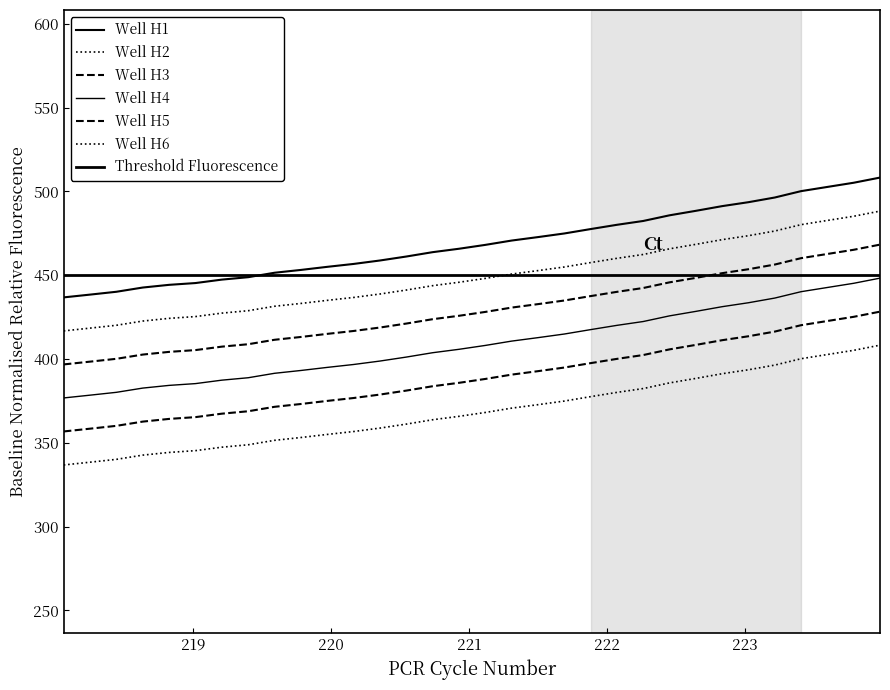

Rank the categories by value from lowest to highest.

218.0596, 218.2508, 218.442, 218.6332, 218.8244, 219.0156, 219.2067, 219.3979, 219.589, 219.7801, 219.9712, 220.1623, 220.3533, 220.5444, 220.7354, 220.9264, 221.1174, 221.3083, 221.4993, 221.6902, 221.8812, 222.0721, 222.263, 222.4538, 222.6447, 222.8355, 223.0264, 223.2172, 223.408, 223.5987, 223.7895, 223.9802